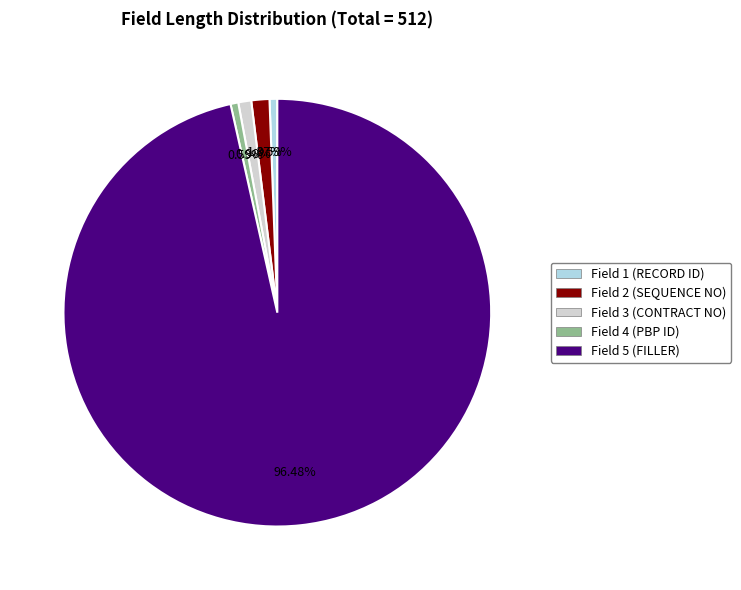

Is there a majority slice in this chart?

Yes